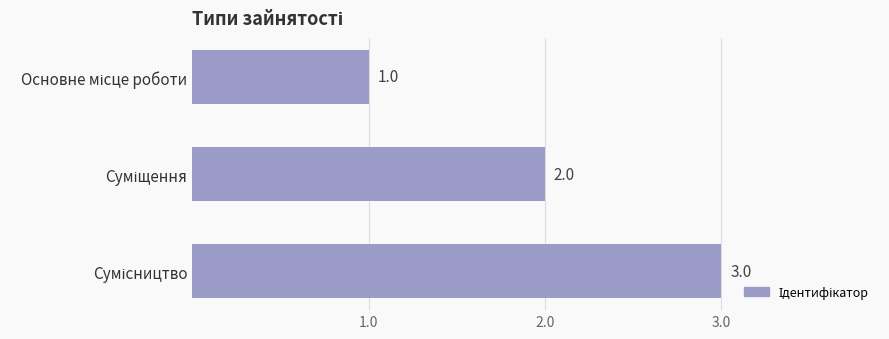

What is the maximum value shown in the chart?

3